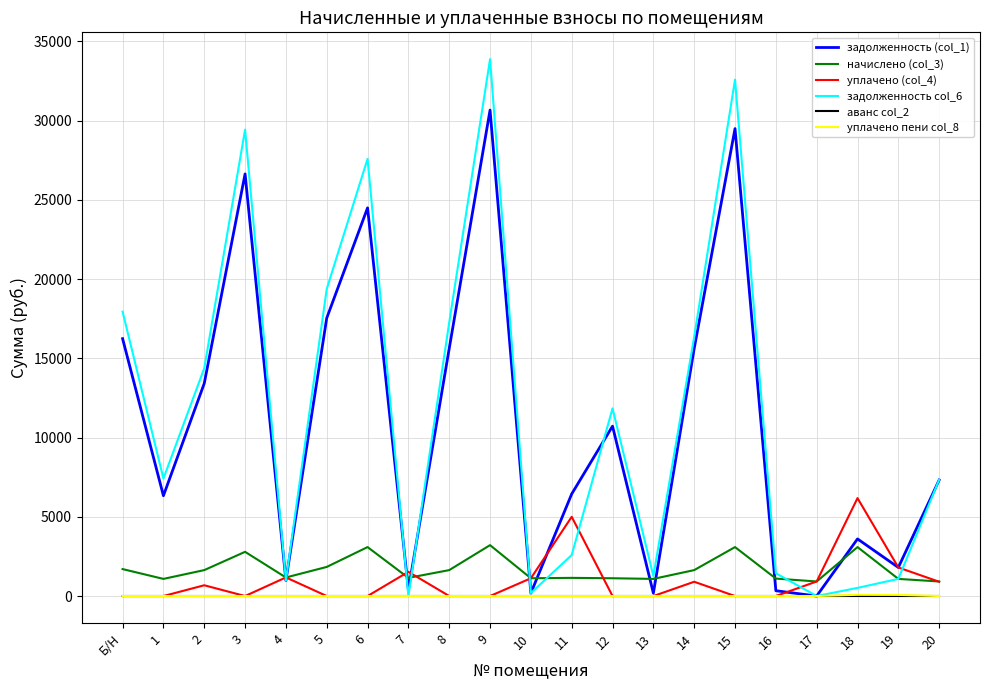

Is the value of задолженность col_6 at 4 greater than the value of уплачено пени col_8 at 15?

Yes